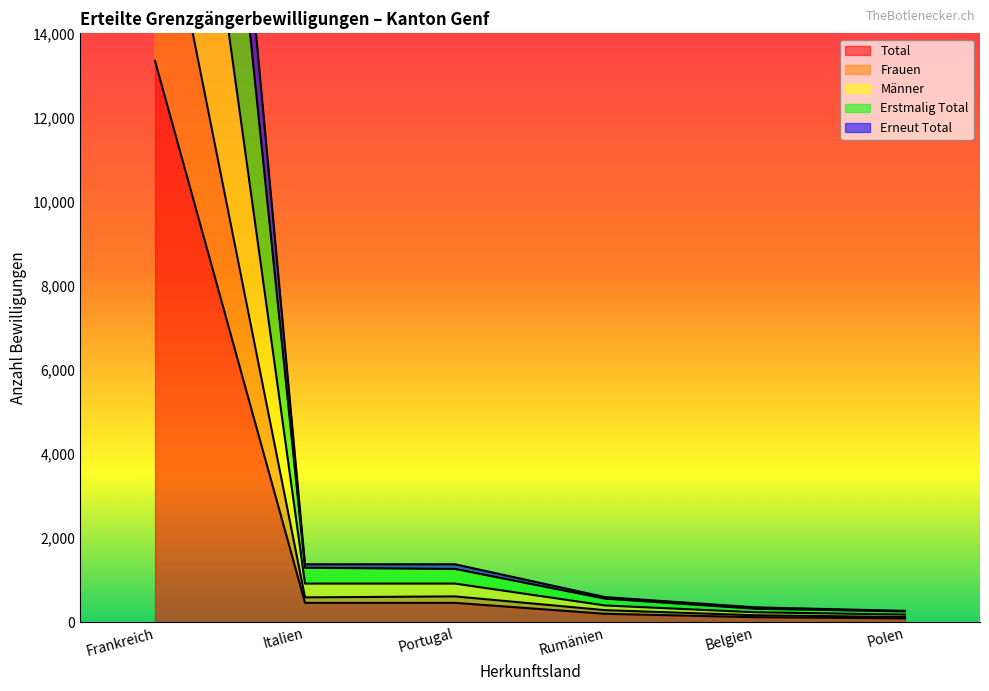

True or false: Männer and Erstmalig Total cross at least once.

False